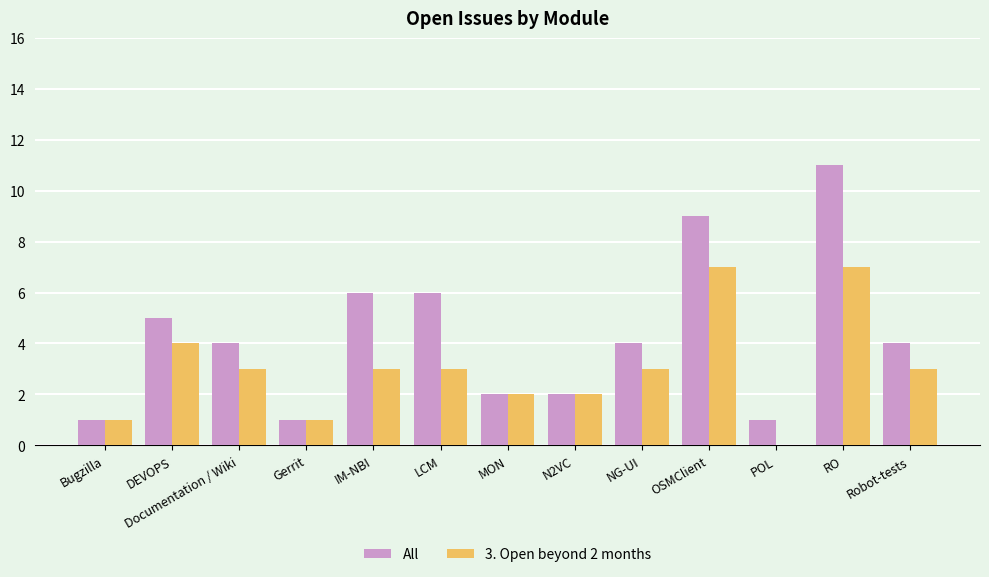

Which series has the widest spread of values?

All